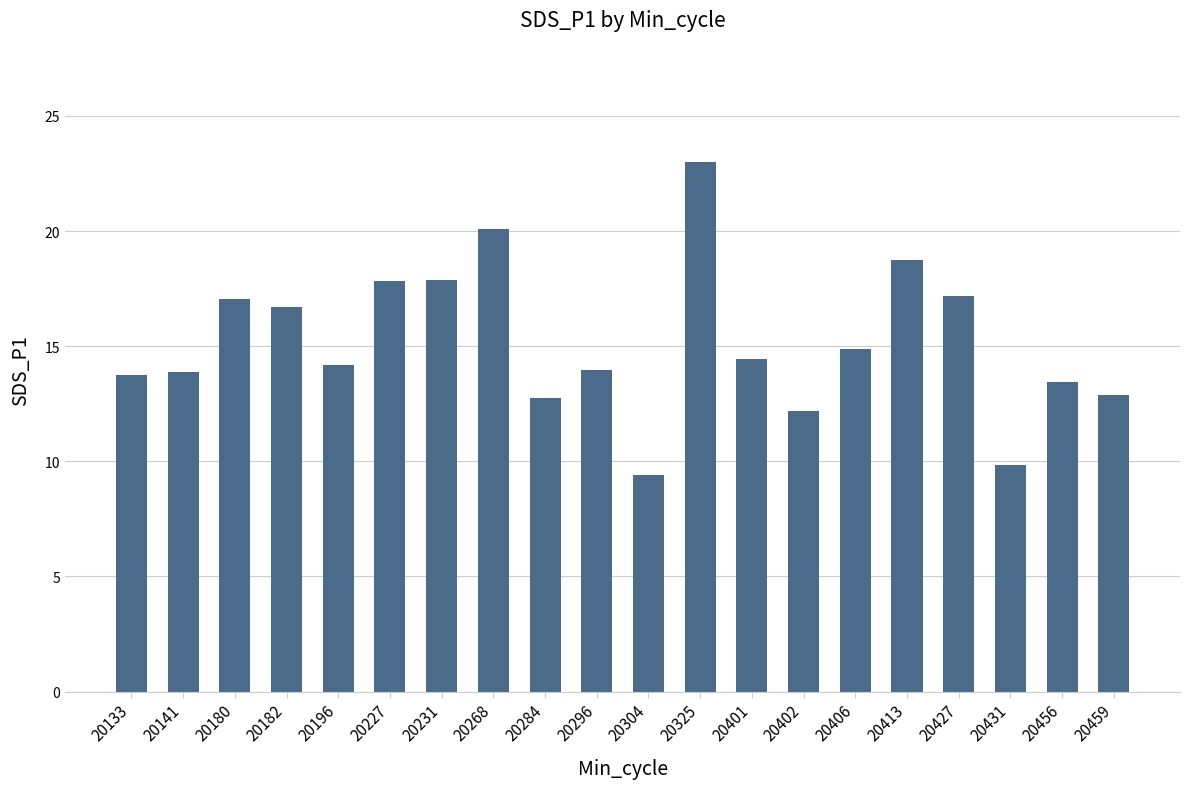

What is the value of the 12th bar from the left?

23.0